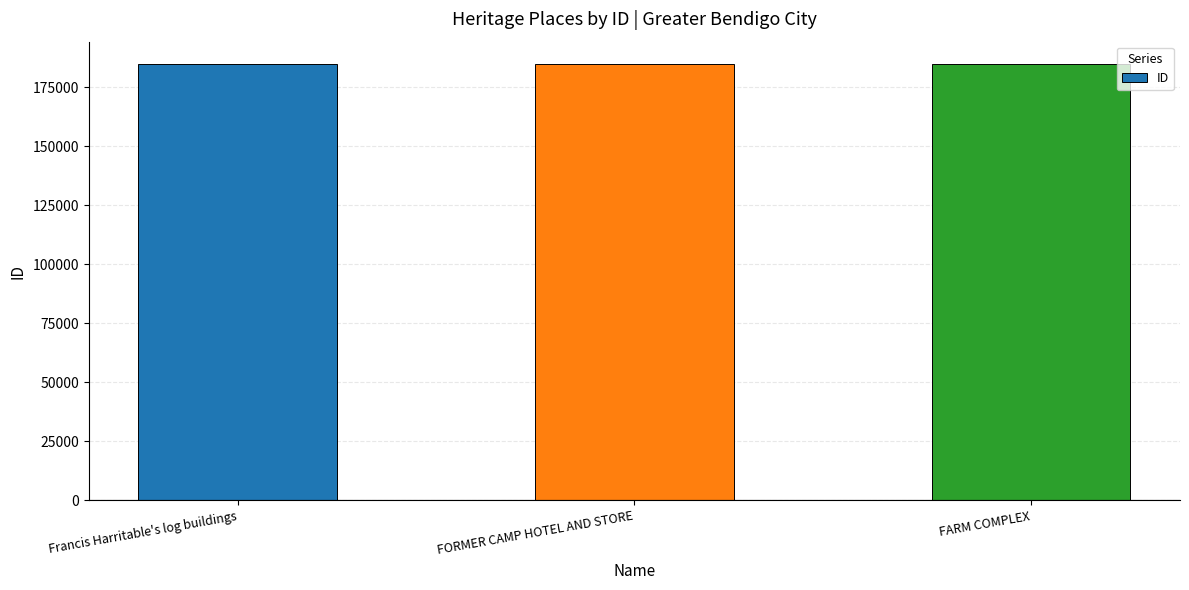

What is the change in value from Francis Harritable's log buildings to FORMER CAMP HOTEL AND STORE?

+10